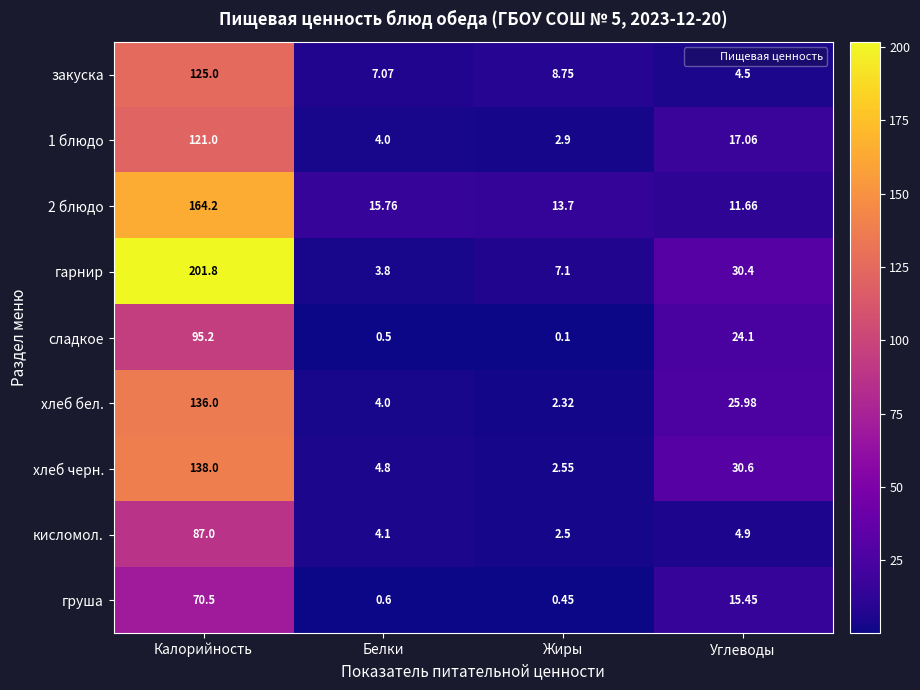

At which label is кисломол. closest to 44?

Углеводы